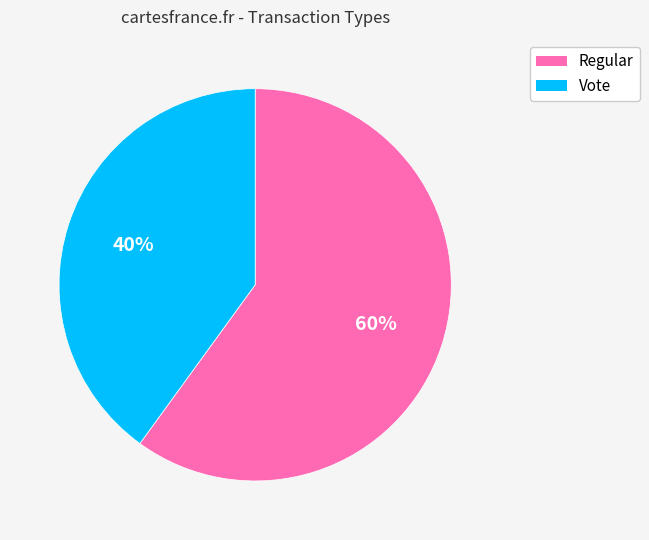

To the nearest percent, what is the difference between the Regular and Vote slice percentages?

20%